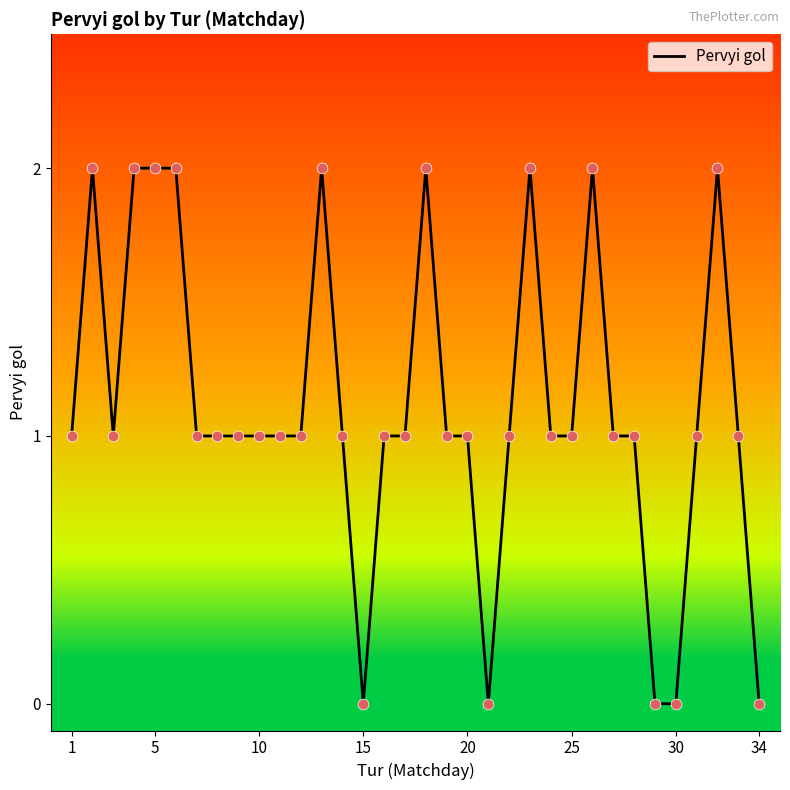

How many lines are shown in the chart?

1